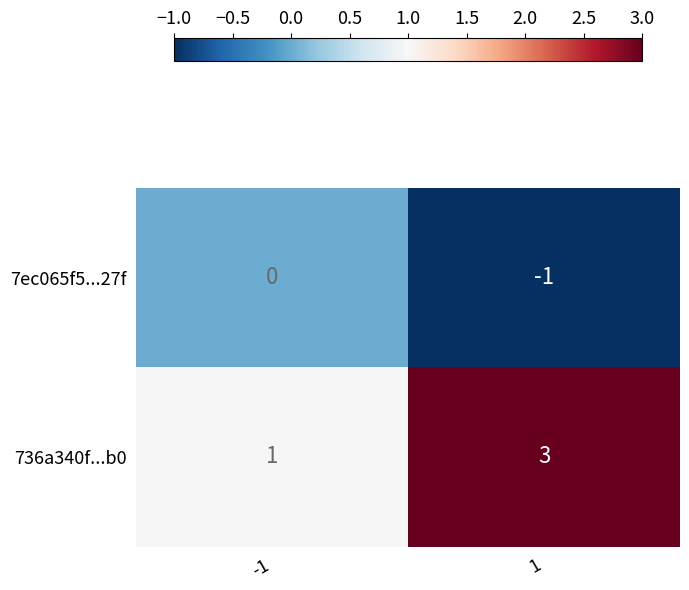

Reading left to right, what are all the values shown in this chart?

7ec065f5...27f: -1=0	1=-1
736a340f...b0: -1=1	1=3